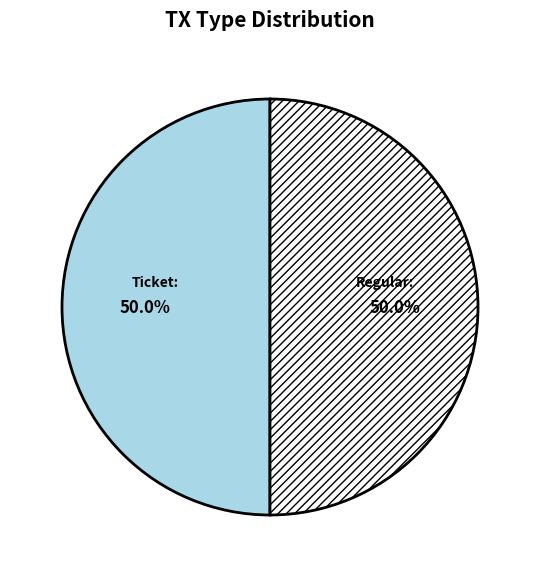

To the nearest percent, what is the average slice percentage?

50%